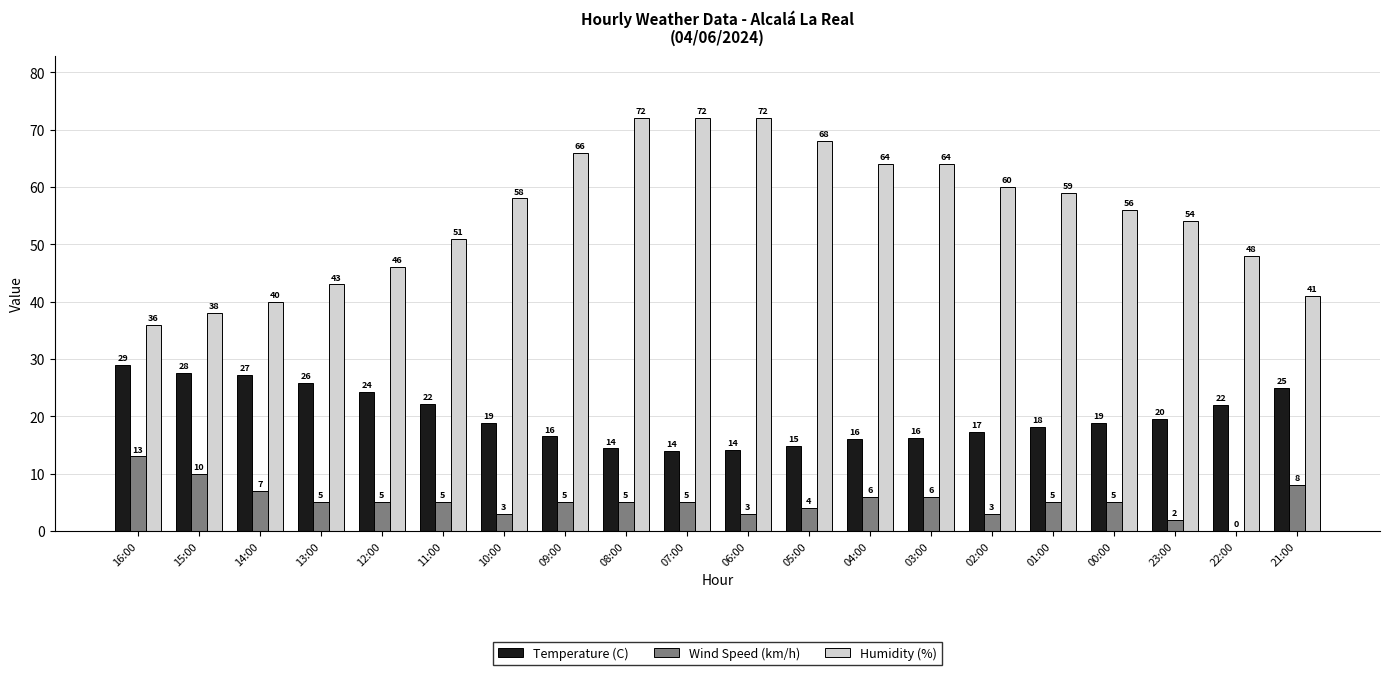

How many categories are shown in the chart?

20